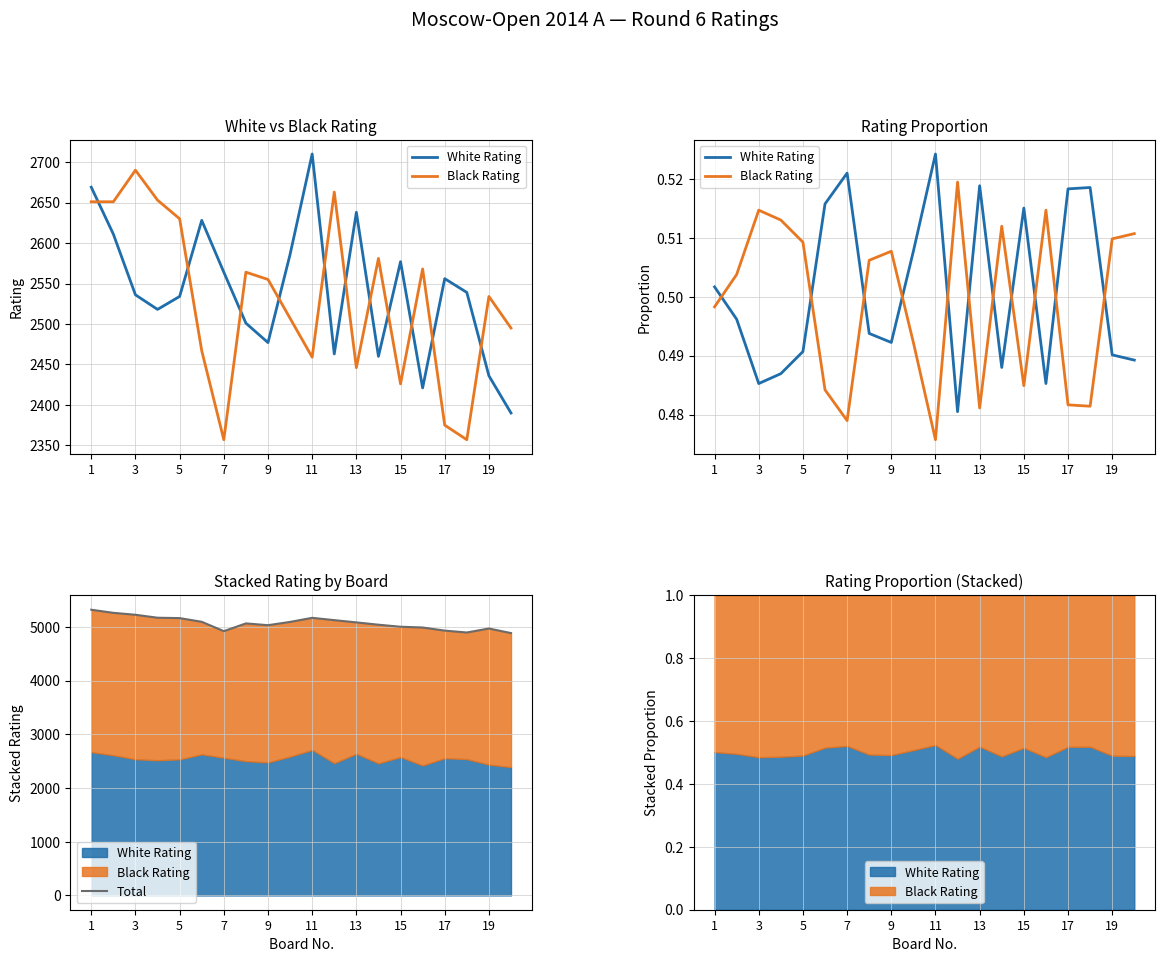

In White Rating, how many points are lower than both neighbors (excluding endpoints)?

5